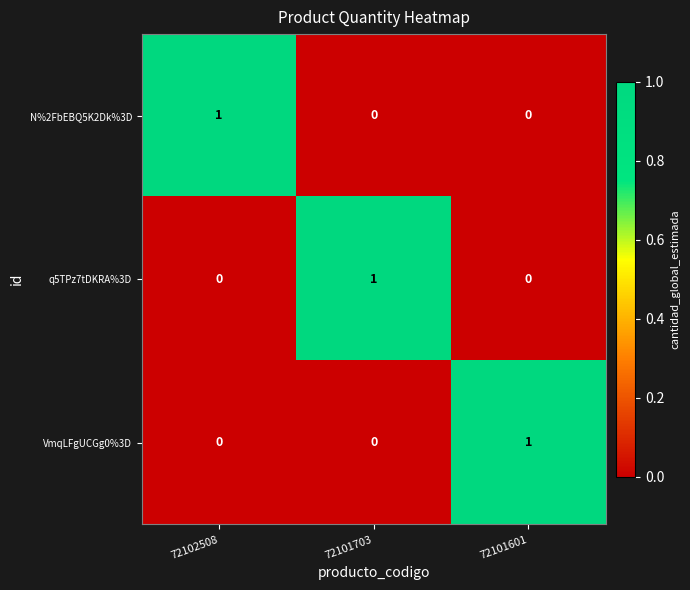

Reading left to right, transcribe all the data shown in this chart.

N%2FbEBQ5K2Dk%3D: 1	0	0
q5TPz7tDKRA%3D: 0	1	0
VmqLFgUCGg0%3D: 0	0	1